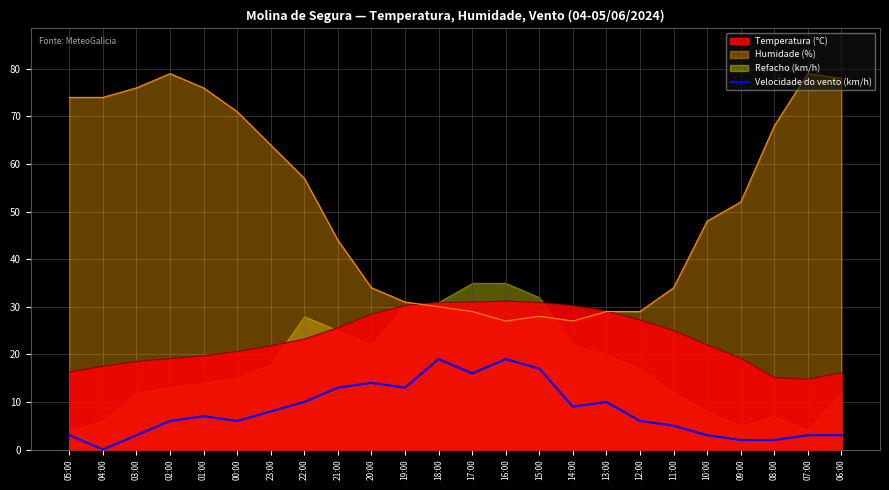

True or false: Velocidade do vento (km/h) and Temperatura (°C) intersect in this chart.

False